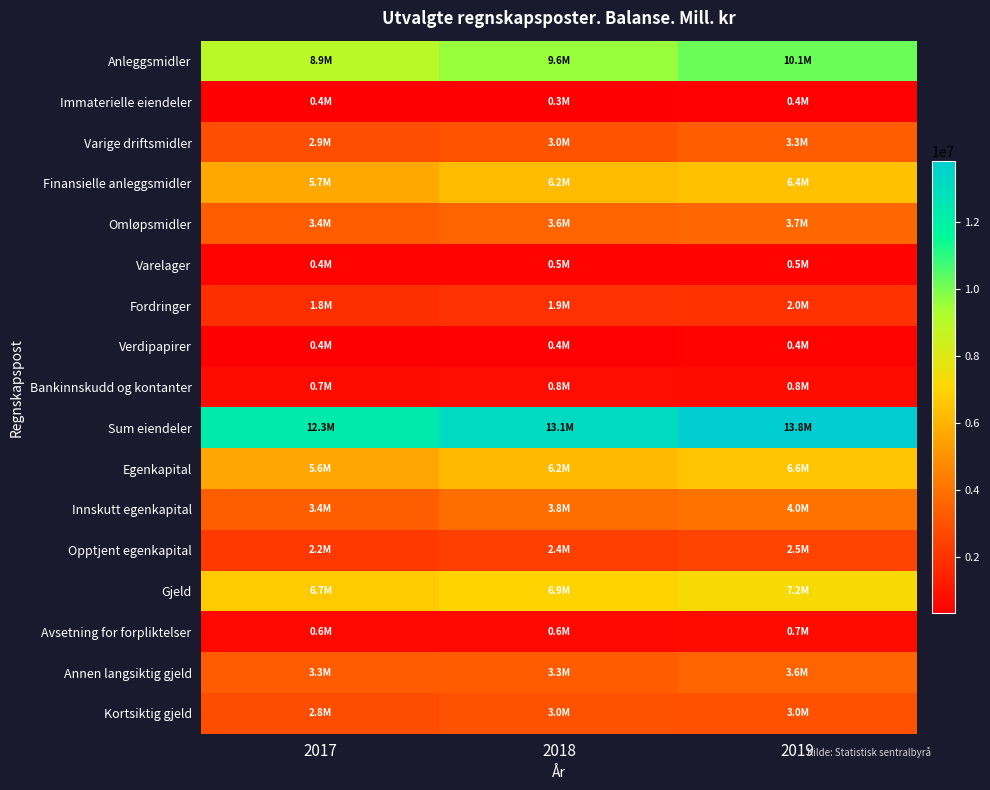

What is the total value across all series at 2018?

65698216